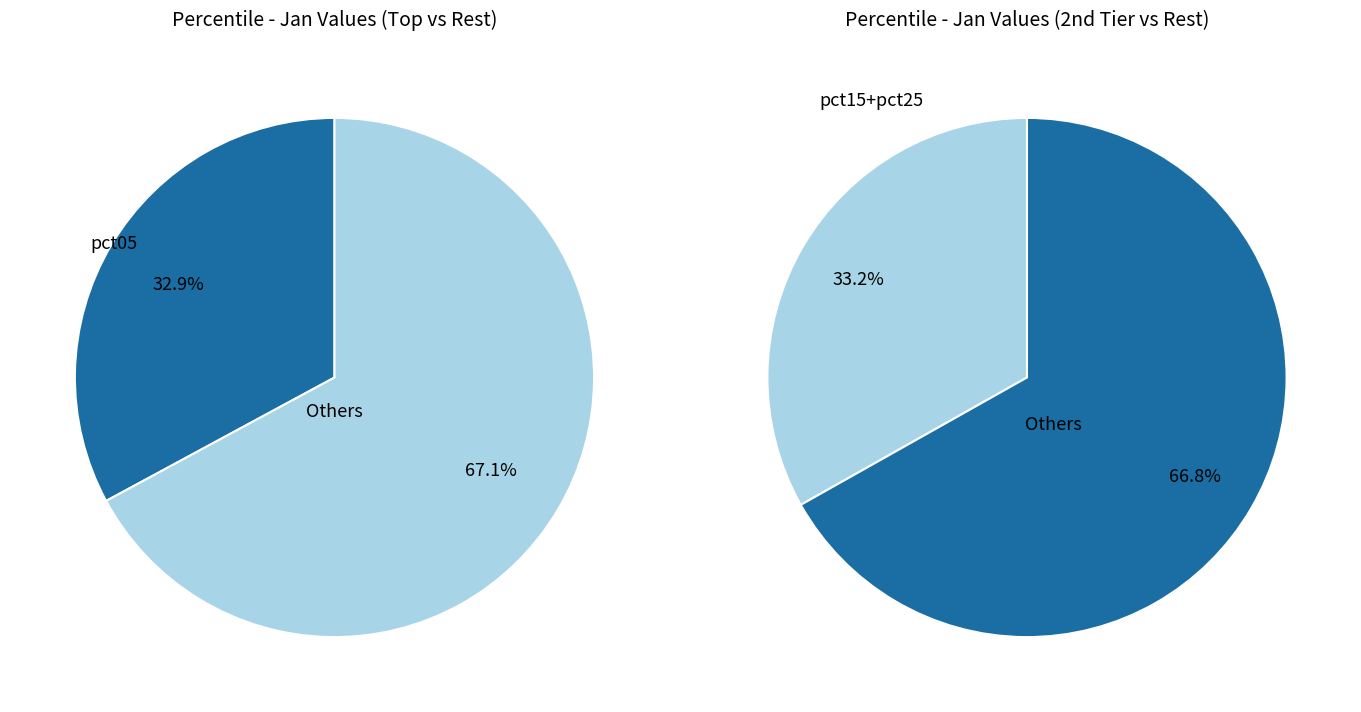

What percentage is the pct75 slice, to the nearest percent?

5%